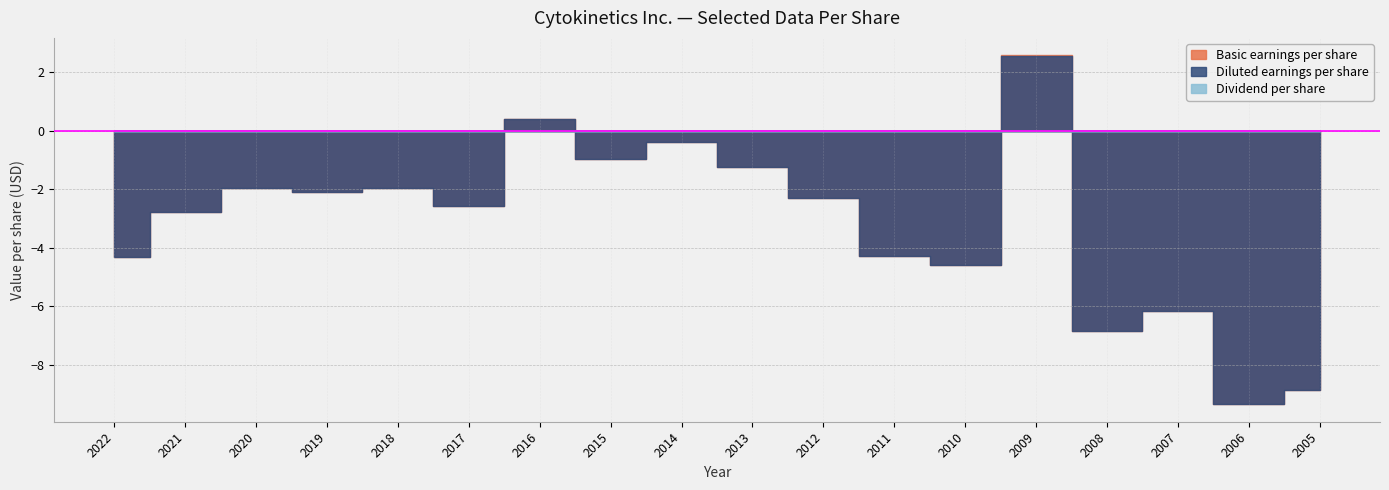

Reading left to right, what are all the values shown in this chart?

Basic earnings per share: -4.3	-2.8	-2.0	-2.1	-1.9	-2.6	0.4	-1.0	-0.4	-1.2	-2.3	-4.3	-4.6	2.6	-6.8	-6.2	-9.4	-8.9
Diluted earnings per share: -4.3	-2.8	-2.0	-2.1	-1.9	-2.6	0.4	-1.0	-0.4	-1.2	-2.3	-4.3	-4.6	2.5	-6.8	-6.2	-9.4	-8.9
Dividend per share: 0.0	0.0	0.0	0.0	0.0	0.0	0.0	0.0	0.0	0.0	0.0	0.0	0.0	0.0	0.0	0.0	0.0	0.0